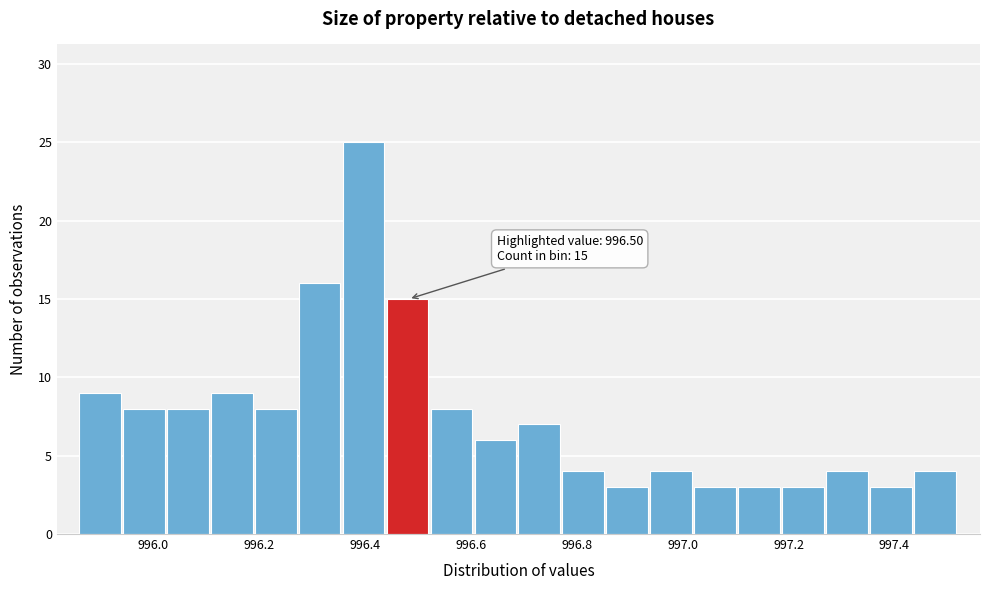

Which range on the x-axis has the tallest bar?

996.36 to 996.44